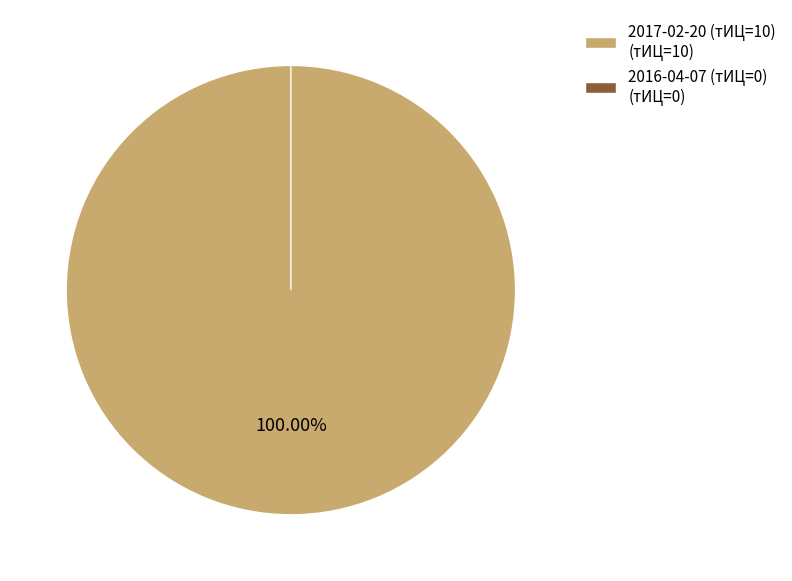

To the nearest percent, what is the combined percentage of 2016-04-07 (тИЦ=0) and 2017-02-20 (тИЦ=10)?

100%